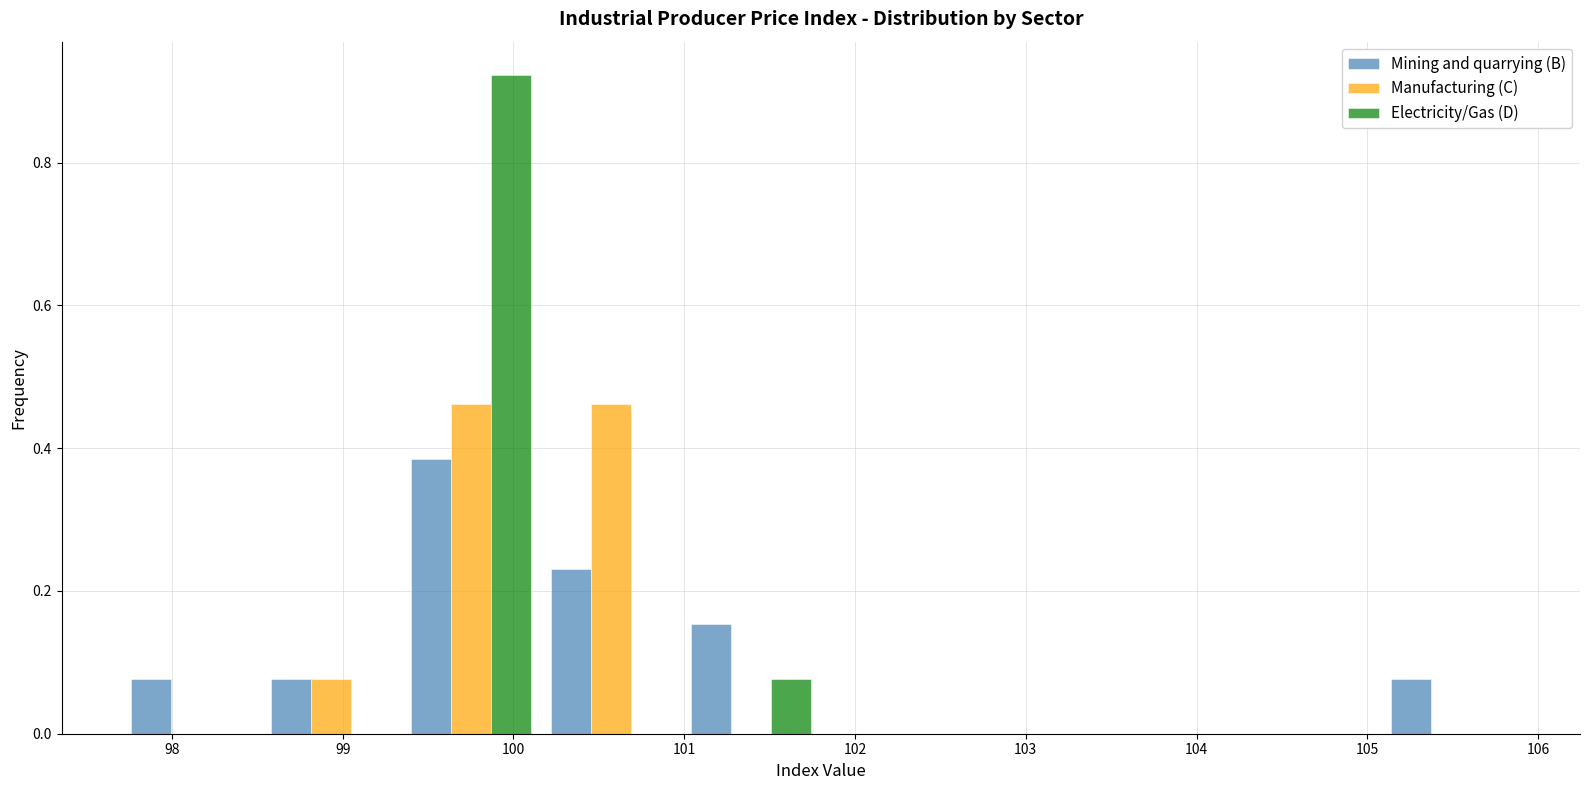

What is the height of the Electricity/Gas (D) bar covering 100.98 to 101.80 on the x-axis? Neither the bar edges nor the heights are printed on the chart, so give them approximately, as read against the axes.

0.08